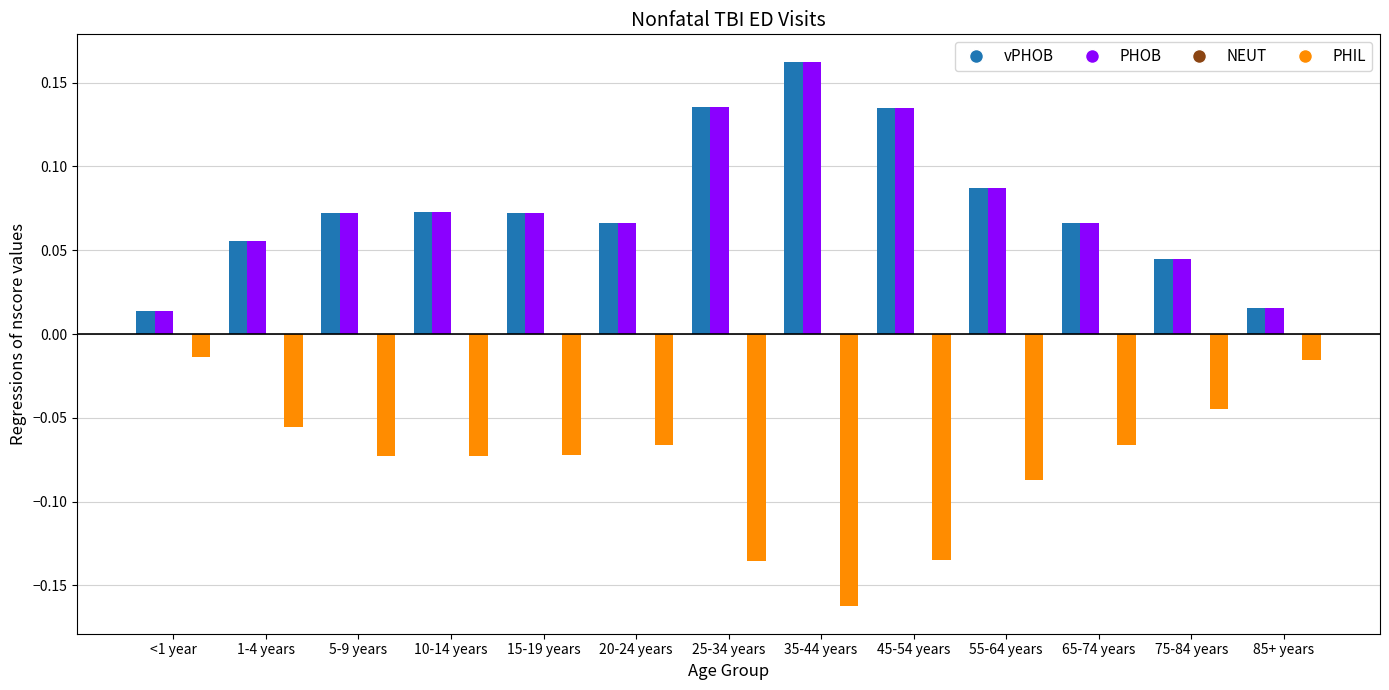

The vPHOB series shows 0.0 at 85+ years. True or false?

True